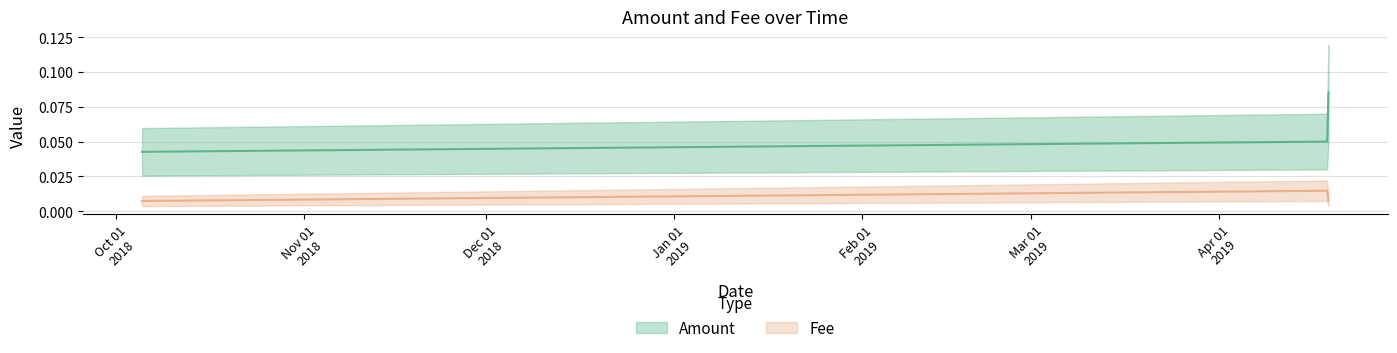

How many lines are shown in the chart?

2